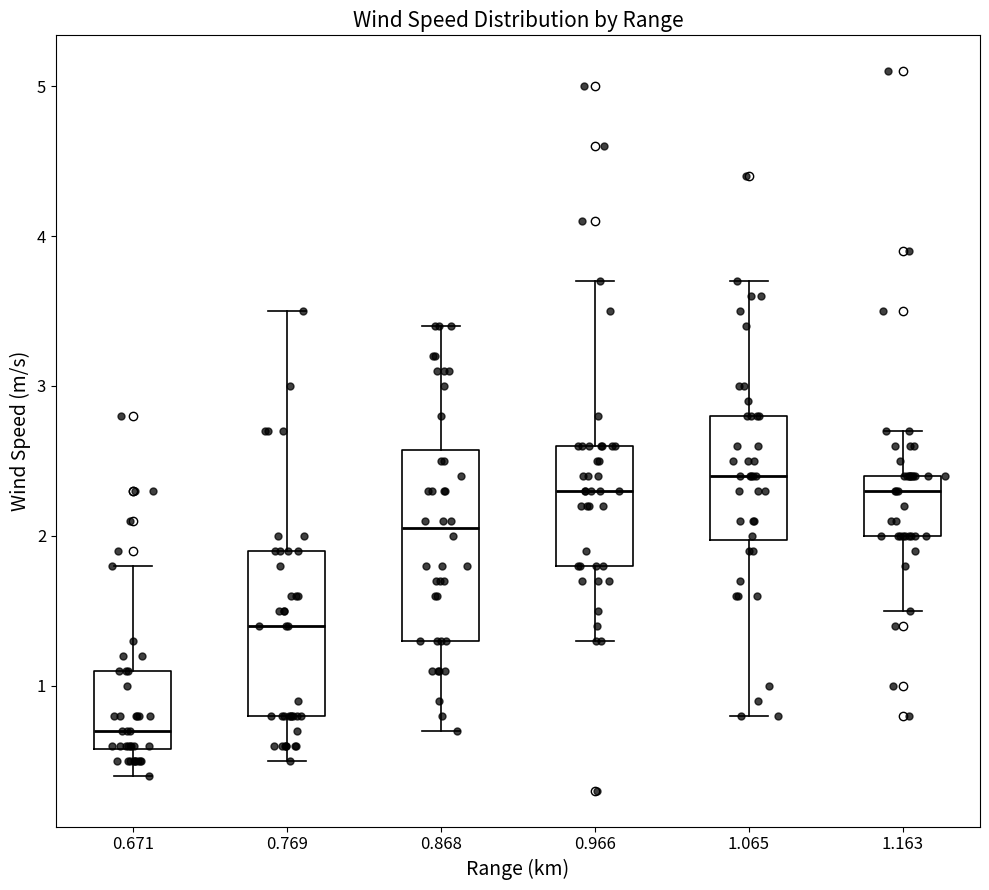

Which box's median line is the lowest?

0.671